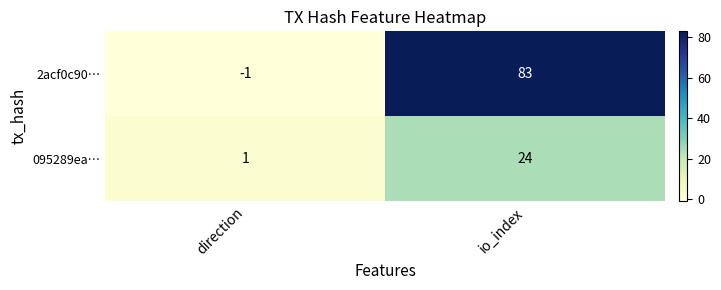

What is the sum of the 2acf0c90… values at direction and io_index?

82